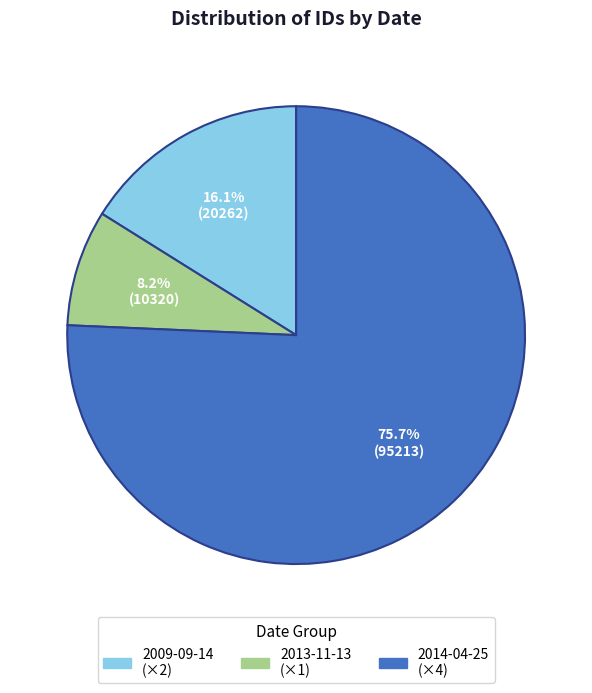

Does any single category account for the majority?

Yes